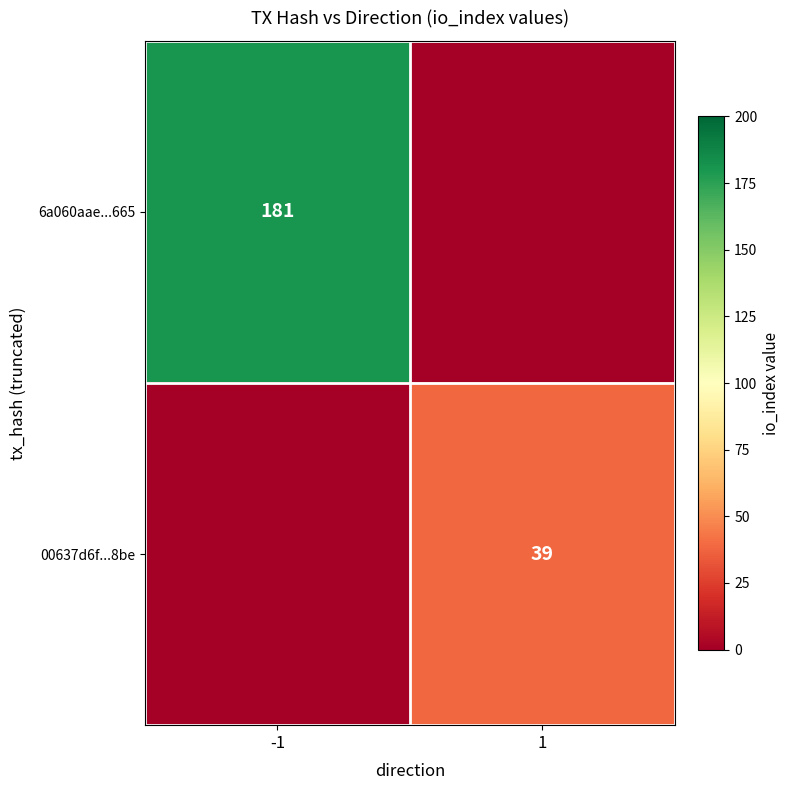

At which category is the sum across all series the highest?

-1